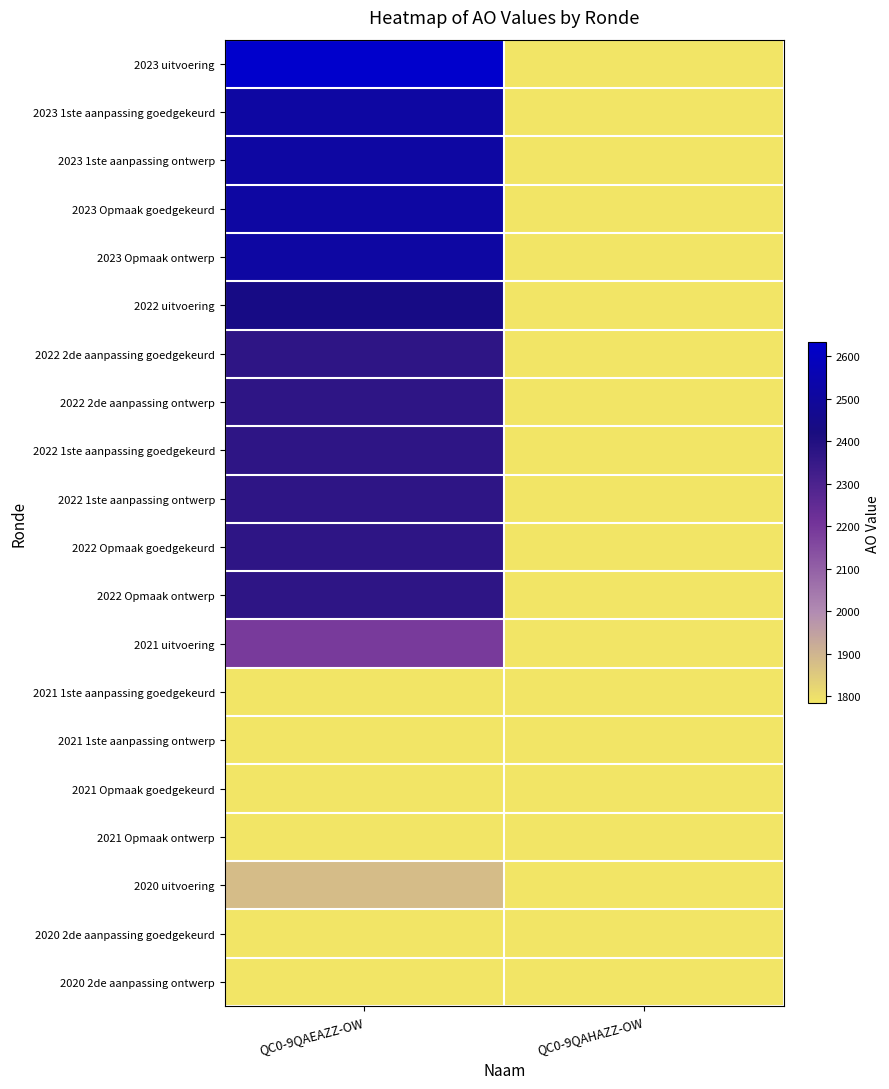

Reading right to left, transcribe all the data shown in this chart.

2023 uitvoering: QC0-9QAHAZZ-OW=0	QC0-9QAEAZZ-OW=2633
2023 1ste aanpassing goedgekeurd: QC0-9QAHAZZ-OW=0	QC0-9QAEAZZ-OW=2514
2023 1ste aanpassing ontwerp: QC0-9QAHAZZ-OW=0	QC0-9QAEAZZ-OW=2514
2023 Opmaak goedgekeurd: QC0-9QAHAZZ-OW=0	QC0-9QAEAZZ-OW=2514
2023 Opmaak ontwerp: QC0-9QAHAZZ-OW=0	QC0-9QAEAZZ-OW=2514
2022 uitvoering: QC0-9QAHAZZ-OW=0	QC0-9QAEAZZ-OW=2435
2022 2de aanpassing goedgekeurd: QC0-9QAHAZZ-OW=0	QC0-9QAEAZZ-OW=2370
2022 2de aanpassing ontwerp: QC0-9QAHAZZ-OW=0	QC0-9QAEAZZ-OW=2370
2022 1ste aanpassing goedgekeurd: QC0-9QAHAZZ-OW=0	QC0-9QAEAZZ-OW=2370
2022 1ste aanpassing ontwerp: QC0-9QAHAZZ-OW=0	QC0-9QAEAZZ-OW=2370
2022 Opmaak goedgekeurd: QC0-9QAHAZZ-OW=0	QC0-9QAEAZZ-OW=2370
2022 Opmaak ontwerp: QC0-9QAHAZZ-OW=0	QC0-9QAEAZZ-OW=2370
2021 uitvoering: QC0-9QAHAZZ-OW=0	QC0-9QAEAZZ-OW=2189
2021 1ste aanpassing goedgekeurd: QC0-9QAHAZZ-OW=0	QC0-9QAEAZZ-OW=1784
2021 1ste aanpassing ontwerp: QC0-9QAHAZZ-OW=0	QC0-9QAEAZZ-OW=1784
2021 Opmaak goedgekeurd: QC0-9QAHAZZ-OW=0	QC0-9QAEAZZ-OW=1784
2021 Opmaak ontwerp: QC0-9QAHAZZ-OW=0	QC0-9QAEAZZ-OW=1784
2020 uitvoering: QC0-9QAHAZZ-OW=0	QC0-9QAEAZZ-OW=1882
2020 2de aanpassing goedgekeurd: QC0-9QAHAZZ-OW=0	QC0-9QAEAZZ-OW=1784
2020 2de aanpassing ontwerp: QC0-9QAHAZZ-OW=0	QC0-9QAEAZZ-OW=1784